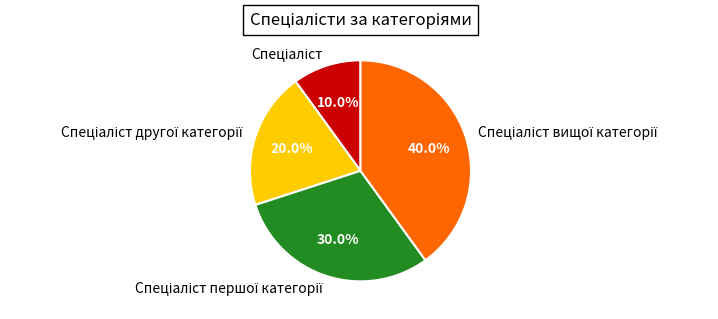

Is there any slice that represents more than half of the pie?

No